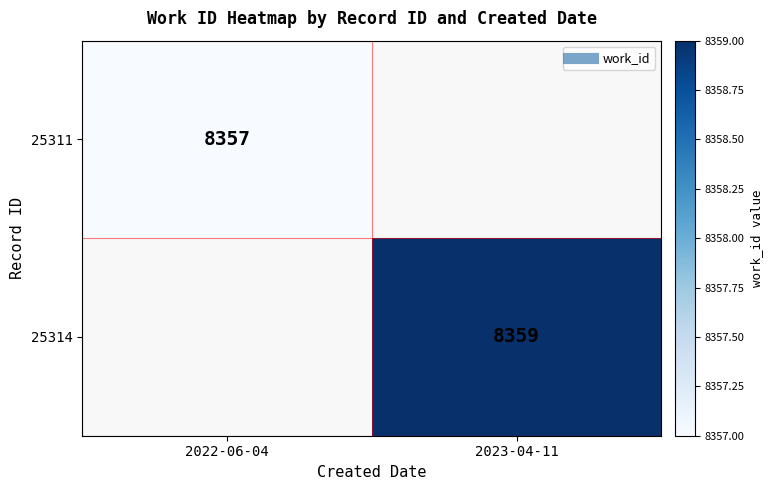

How many categories are shown in the chart?

2